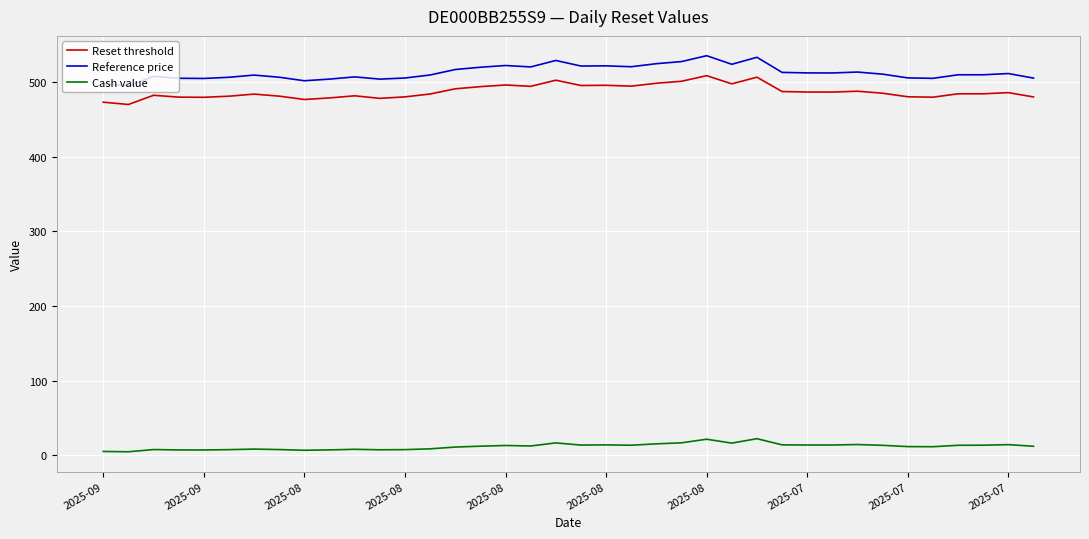

What is the greatest value displayed?

535.6